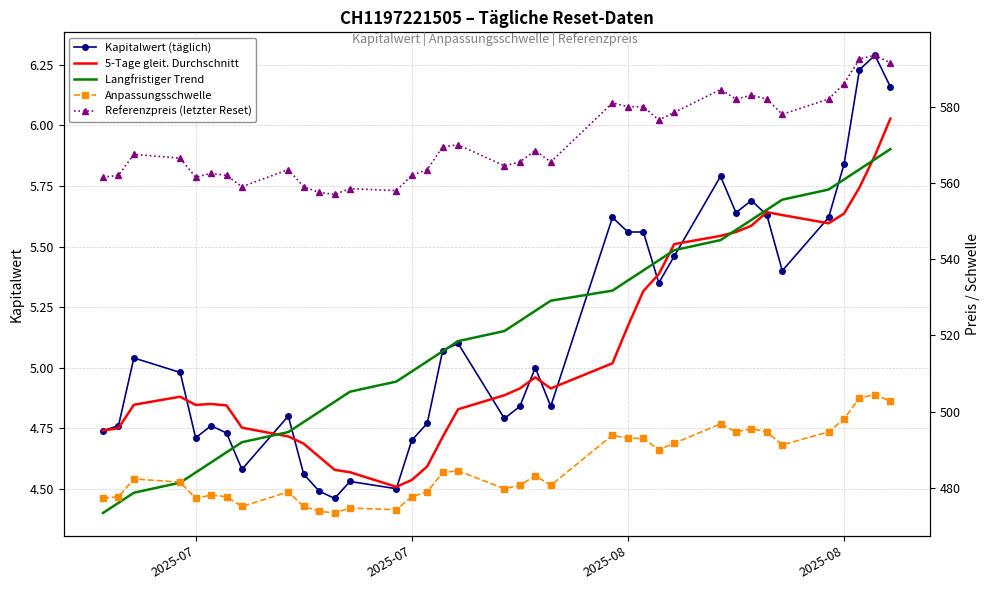

What are all the series names shown in the legend?

Kapitalwert (täglich), 5-Tage gleit. Durchschnitt, Langfristiger Trend, Anpassungsschwelle, Referenzpreis (letzter Reset)